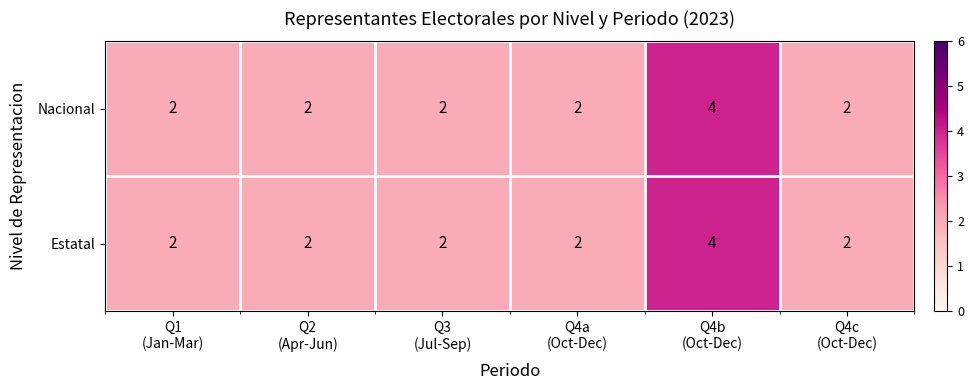

Reading right to left, extract all data points from this chart.

Nacional: 2	4	2	2	2	2
Estatal: 2	4	2	2	2	2